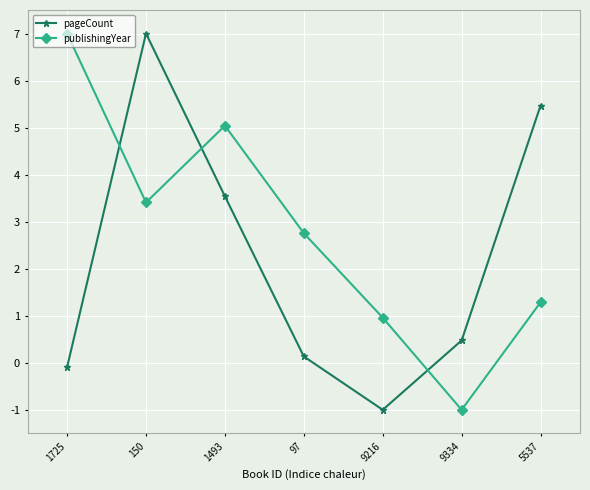

How many intersections are there between pageCount and publishingYear?

3